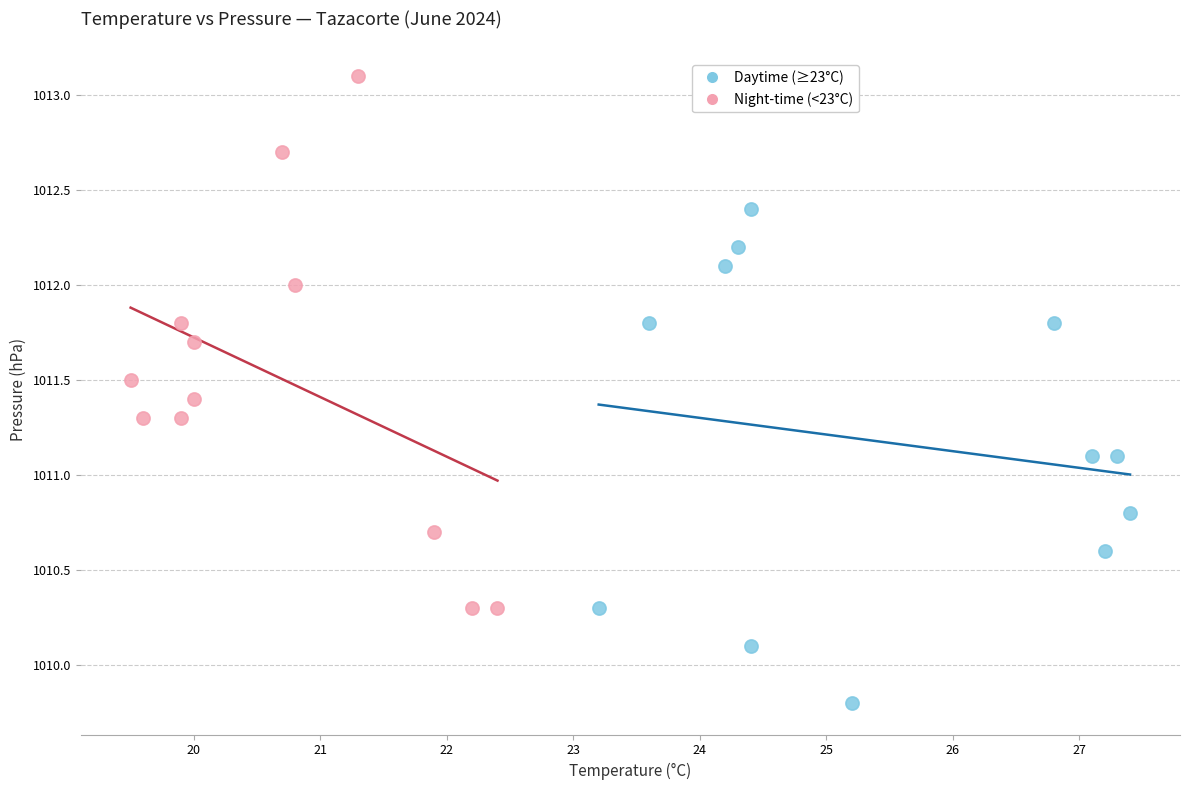

Which series has the largest Y range (max minus min)?

Night-time (<23°C)